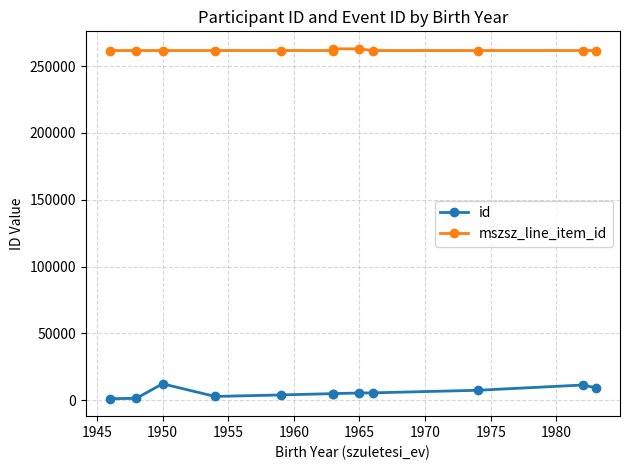

Reading right to left, transcribe all the data shown in this chart.

id: 9199	11260	7323	5394	5263	4863	4824	3834	2709	12173	1286	1046
mszsz_line_item_id: 261707	261708	261706	261705	262978	262974	261709	261708	261707	261709	261706	261705